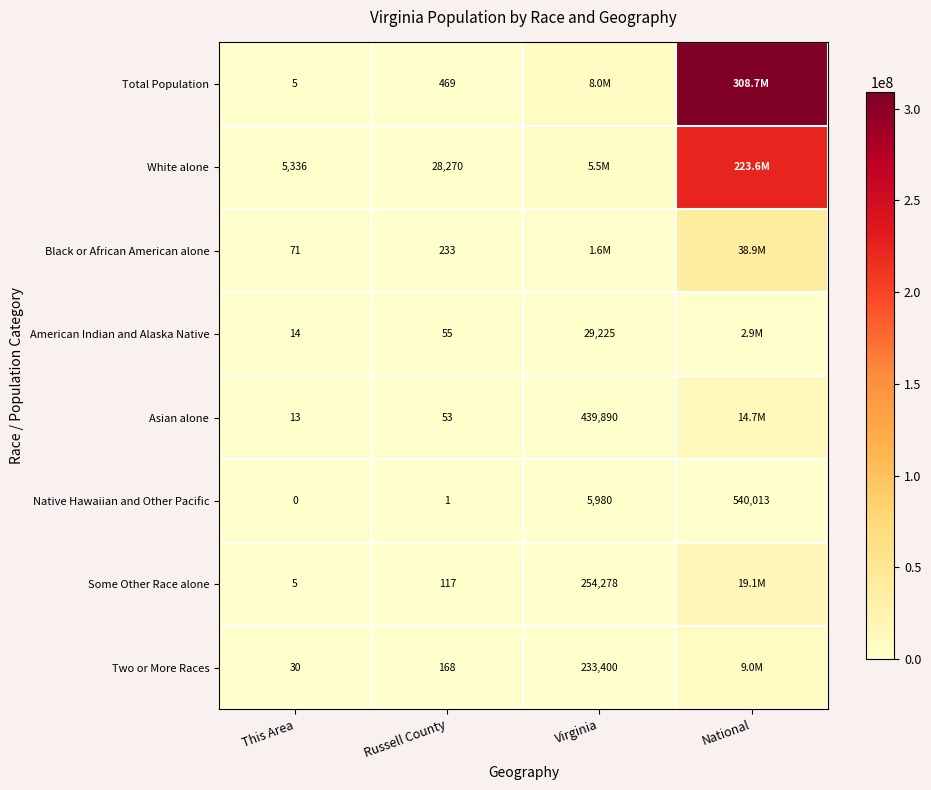

At which label does Native Hawaiian and Other Pacific reach its peak?

National